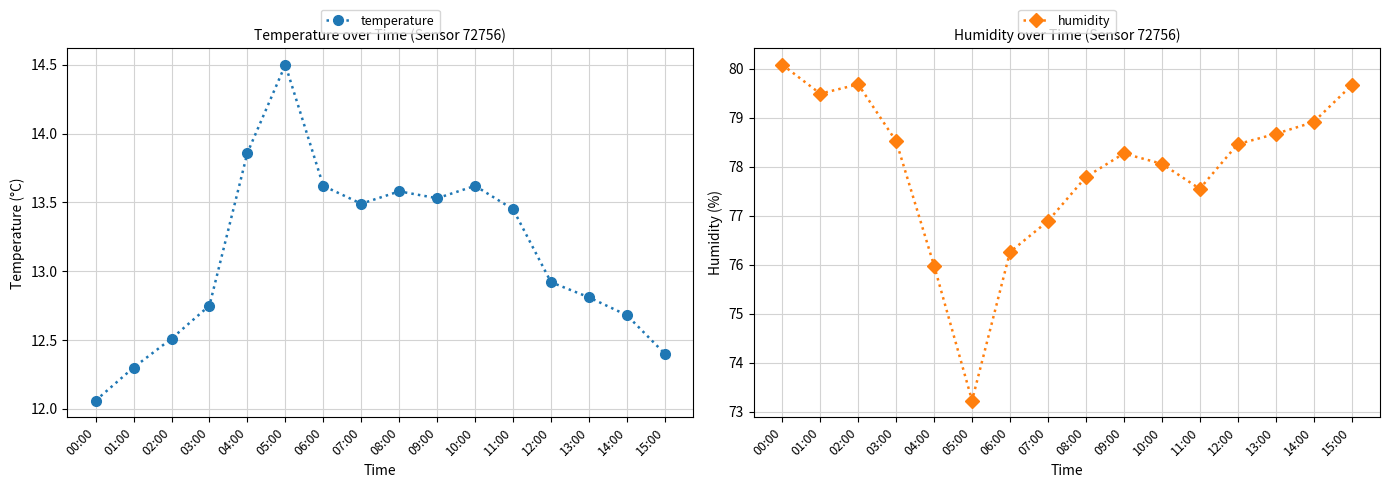

Does the chart display data point markers on the line(s)?

Yes